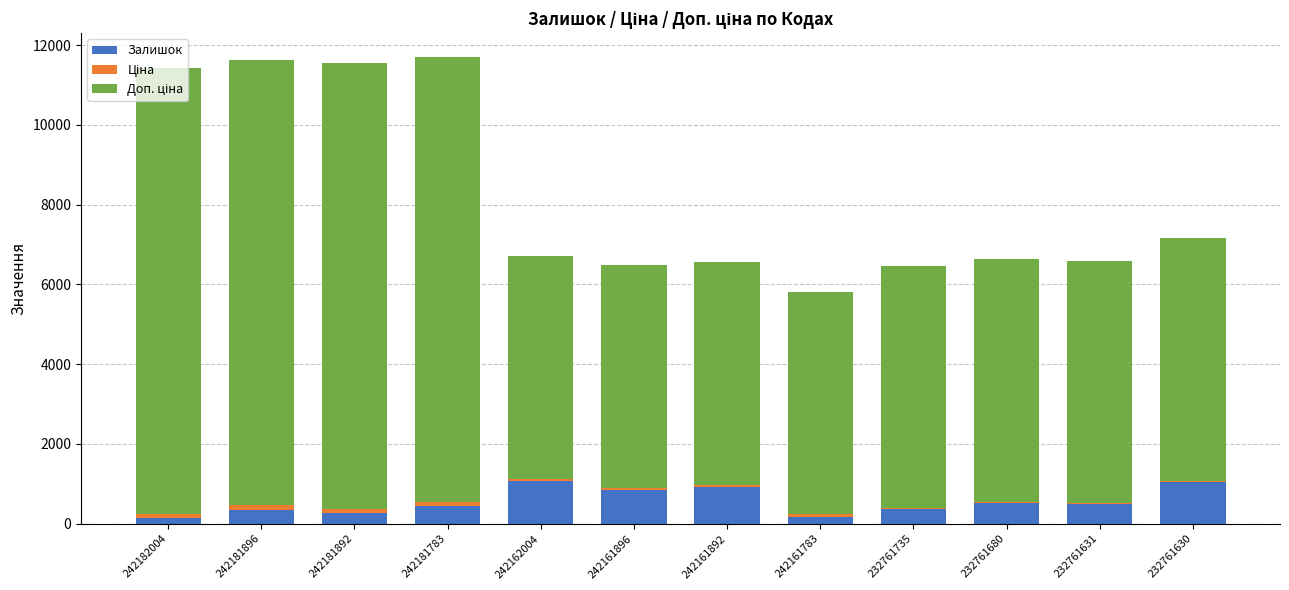

How many distinct data groups are displayed?

3